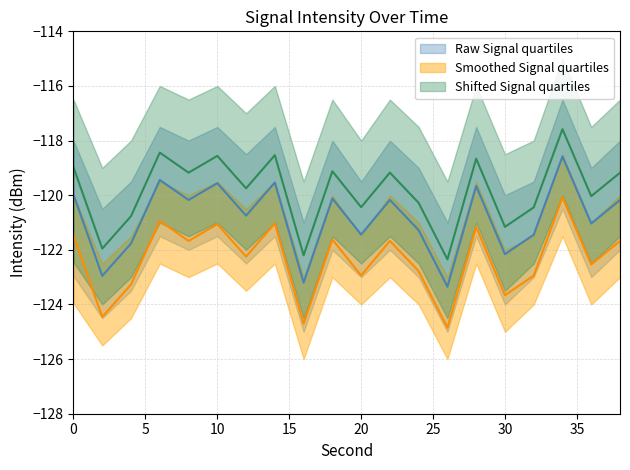

Between 28 and 14, which is larger?

14